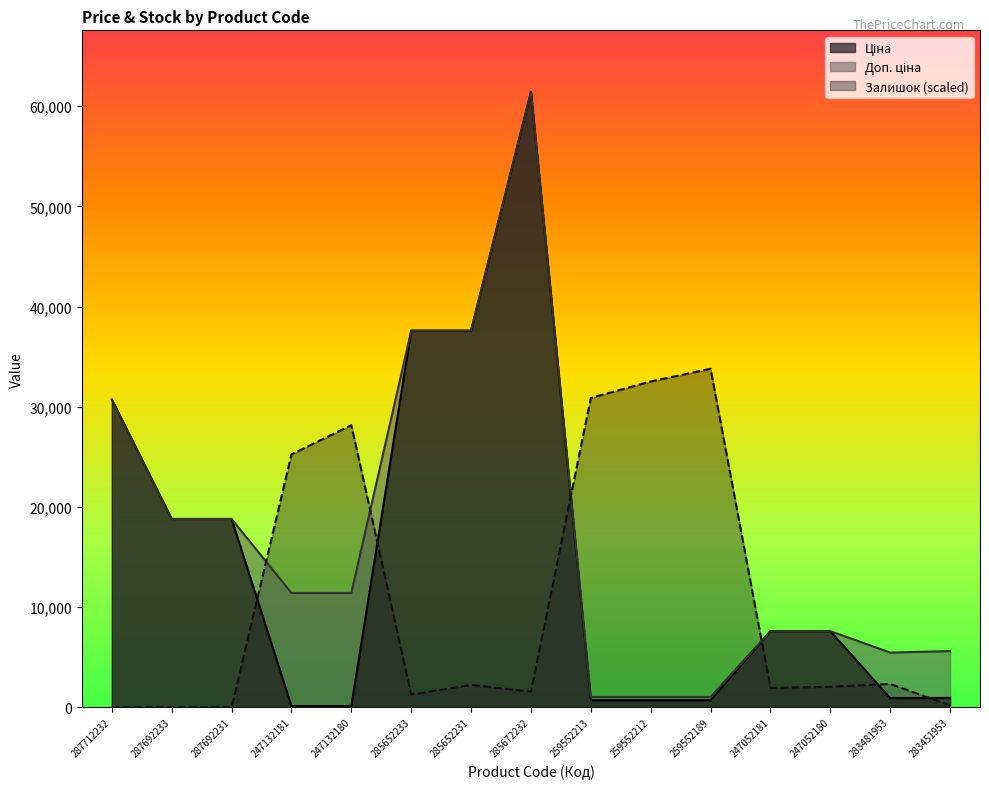

What is the average value of the Доп. ціна series?

17139.3